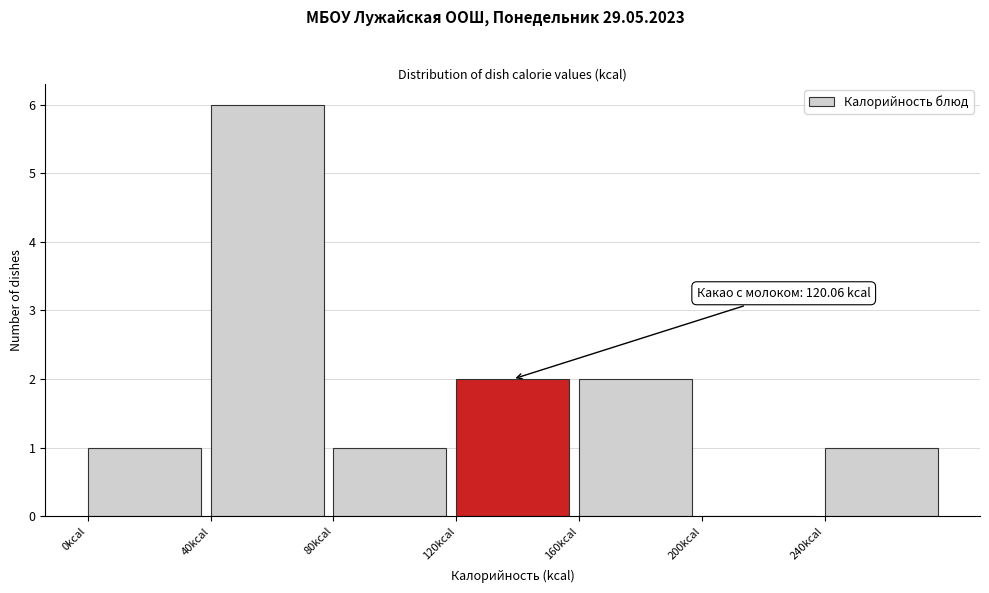

Which range on the x-axis has the tallest bar?

40 to 80